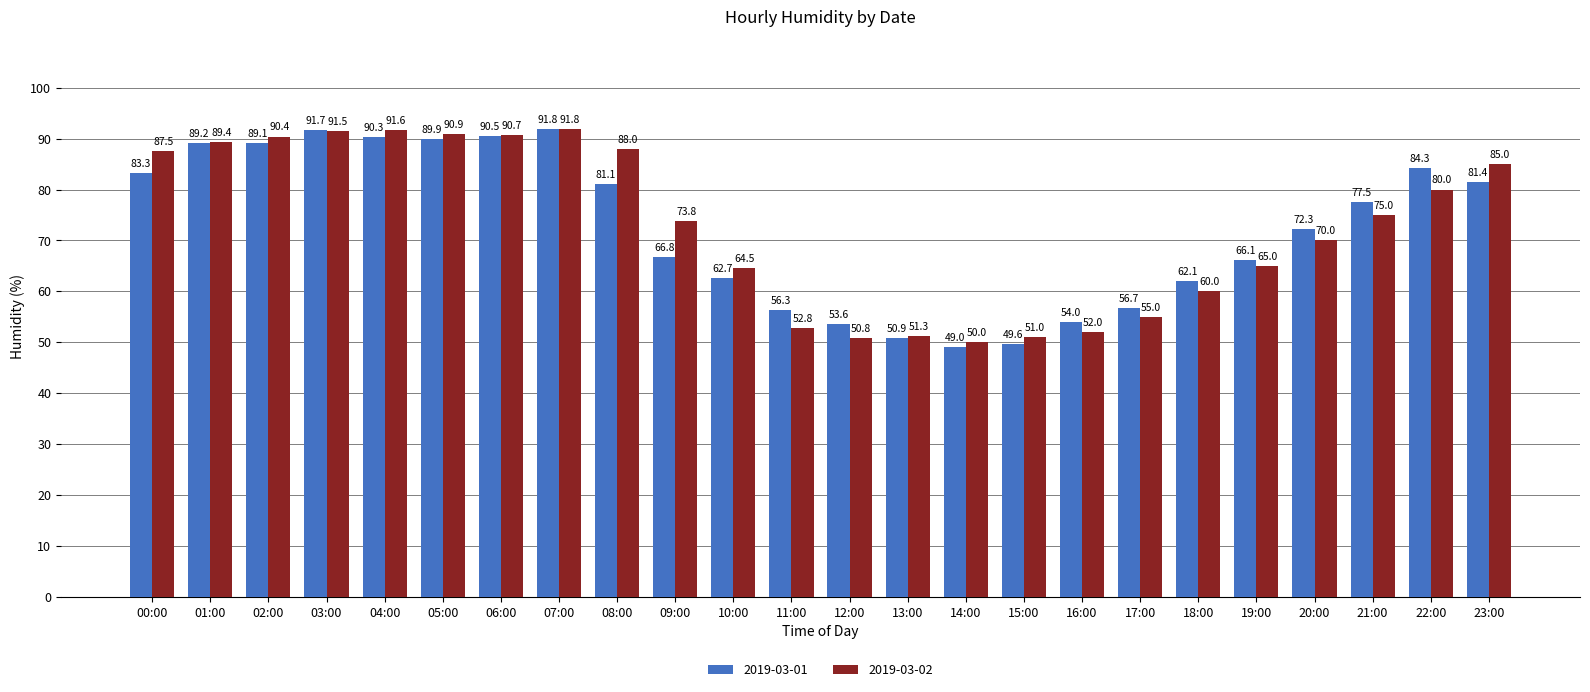

Reading left to right, what are all the values shown in this chart?

2019-03-01: 00:00=83.3	01:00=89.2	02:00=89.1	03:00=91.7	04:00=90.3	05:00=89.9	06:00=90.5	07:00=91.8	08:00=81.1	09:00=66.8	10:00=62.7	11:00=56.3	12:00=53.6	13:00=50.9	14:00=49.0	15:00=49.6	16:00=54.0	17:00=56.7	18:00=62.1	19:00=66.1	20:00=72.3	21:00=77.5	22:00=84.3	23:00=81.4
2019-03-02: 00:00=87.5	01:00=89.4	02:00=90.4	03:00=91.5	04:00=91.6	05:00=90.9	06:00=90.7	07:00=91.8	08:00=88.0	09:00=73.8	10:00=64.5	11:00=52.8	12:00=50.8	13:00=51.3	14:00=50.0	15:00=51.0	16:00=52.0	17:00=55.0	18:00=60.0	19:00=65.0	20:00=70.0	21:00=75.0	22:00=80.0	23:00=85.0